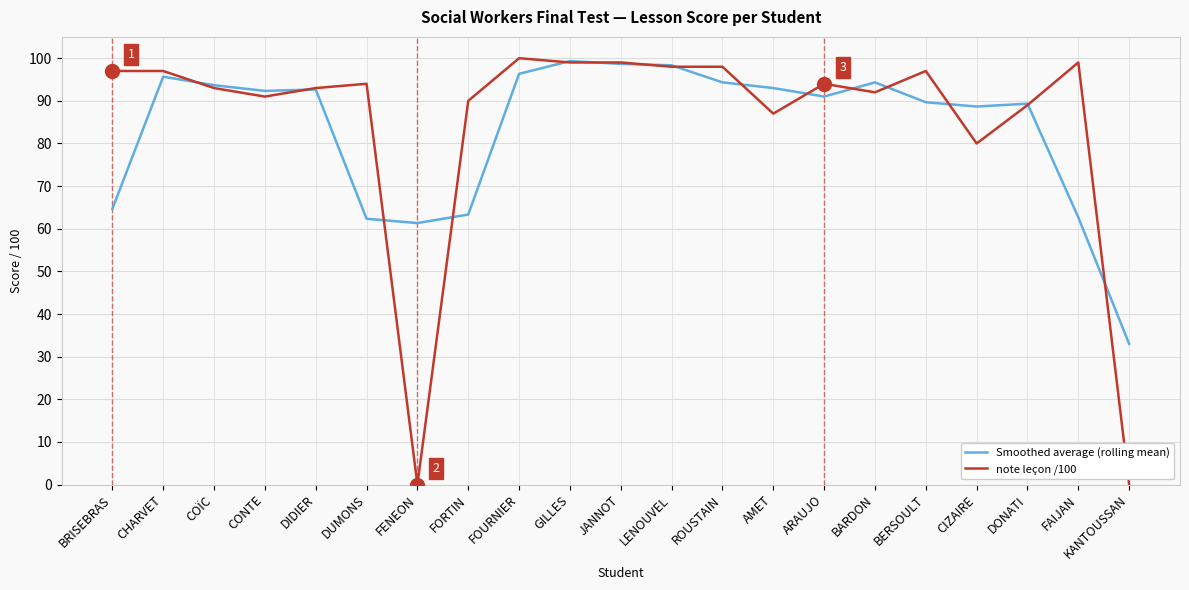

What is the highest value of the note leçon /100 series?

100.0